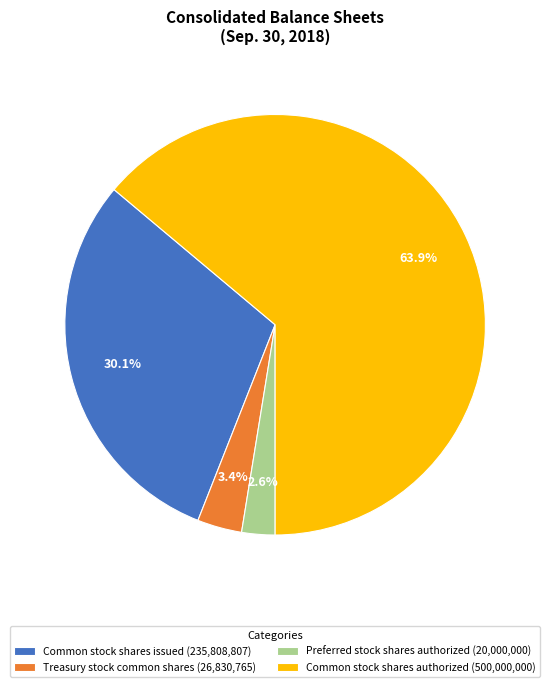

Do Treasury stock common shares and Preferred stock shares authorized together represent more than half of the pie?

No